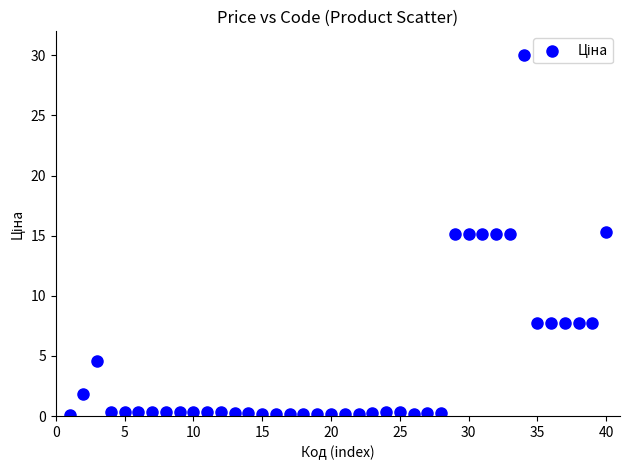

What is the range of X values (max minus min)?

39.0